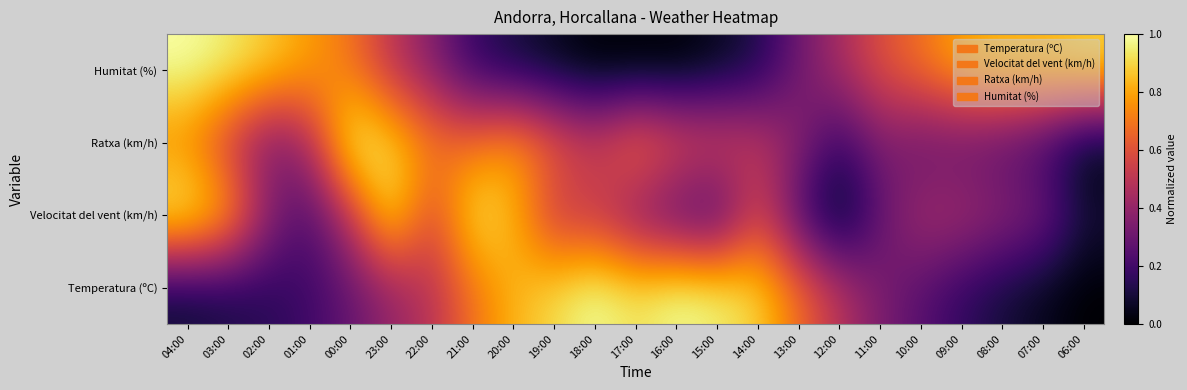

Reading right to left, transcribe all the data shown in this chart.

Temperatura (ºC): 06:00=0.0	07:00=0.0	08:00=0.1	09:00=0.2	10:00=0.2	11:00=0.3	12:00=0.5	13:00=0.7	14:00=0.9	15:00=1.0	16:00=1.0	17:00=0.9	18:00=1.0	19:00=0.9	20:00=0.8	21:00=0.7	22:00=0.5	23:00=0.4	00:00=0.3	01:00=0.2	02:00=0.1	03:00=0.1	04:00=0.1
Velocitat del vent (km/h): 06:00=0.1	07:00=0.3	08:00=0.4	09:00=0.4	10:00=0.4	11:00=0.3	12:00=0.0	13:00=0.2	14:00=0.6	15:00=0.2	16:00=0.2	17:00=0.3	18:00=0.5	19:00=0.5	20:00=0.8	21:00=0.9	22:00=0.6	23:00=0.9	00:00=0.5	01:00=0.2	02:00=0.4	03:00=0.8	04:00=1.0
Ratxa (km/h): 06:00=0.0	07:00=0.2	08:00=0.2	09:00=0.3	10:00=0.3	11:00=0.3	12:00=0.2	13:00=0.4	14:00=0.5	15:00=0.6	16:00=0.6	17:00=0.7	18:00=0.6	19:00=0.7	20:00=0.8	21:00=0.7	22:00=0.7	23:00=0.9	00:00=1.0	01:00=0.4	02:00=0.3	03:00=0.5	04:00=0.7
Humitat (%): 06:00=0.9	07:00=0.9	08:00=0.9	09:00=0.8	10:00=0.7	11:00=0.6	12:00=0.5	13:00=0.3	14:00=0.1	15:00=0.0	16:00=0.0	17:00=0.0	18:00=0.0	19:00=0.0	20:00=0.1	21:00=0.2	22:00=0.4	23:00=0.5	00:00=0.7	01:00=0.8	02:00=0.9	03:00=1.0	04:00=1.0